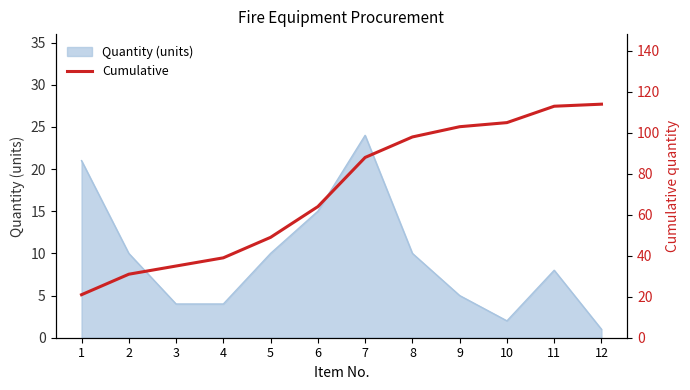

At which label does the data first exceed 88?

8